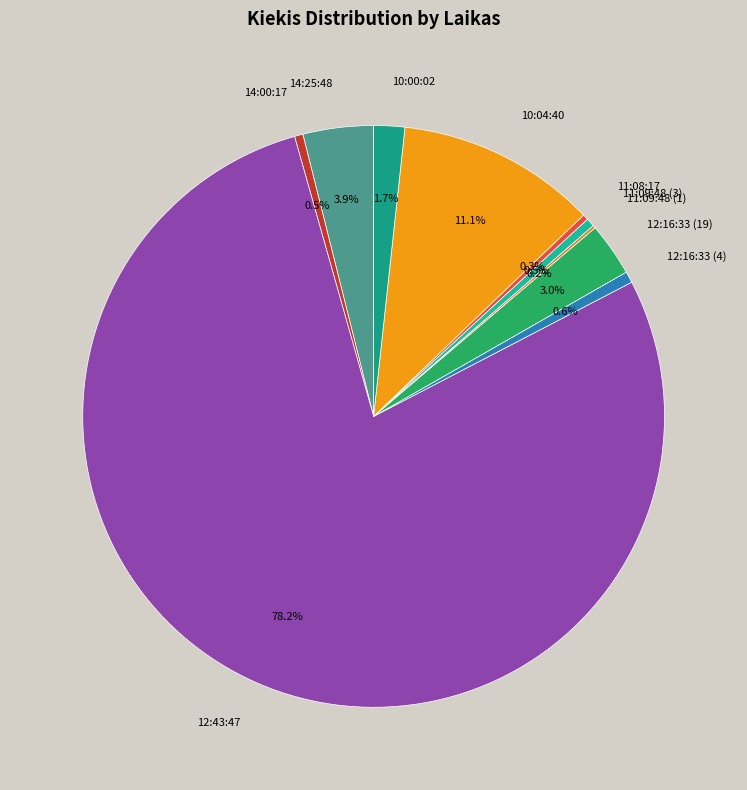

Which category has the biggest portion of the pie?

12:43:47